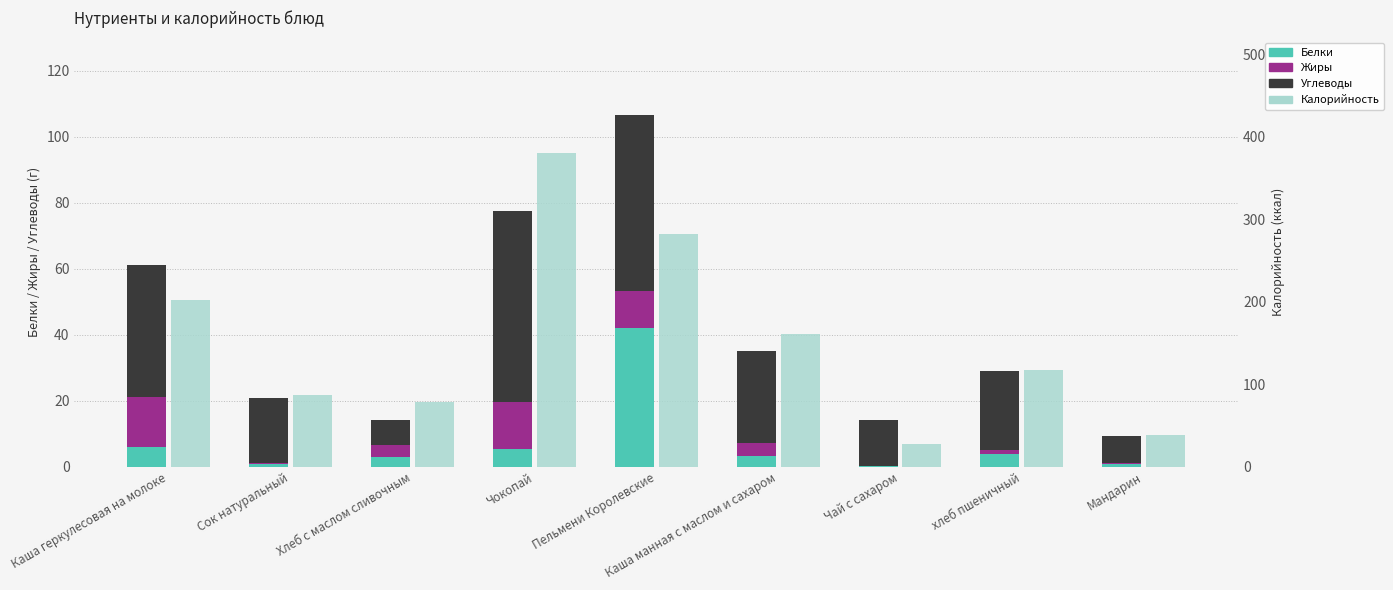

At Сок натуральный, list the series in order from largest to smallest.

Калорийность, Углеводы, Белки, Жиры